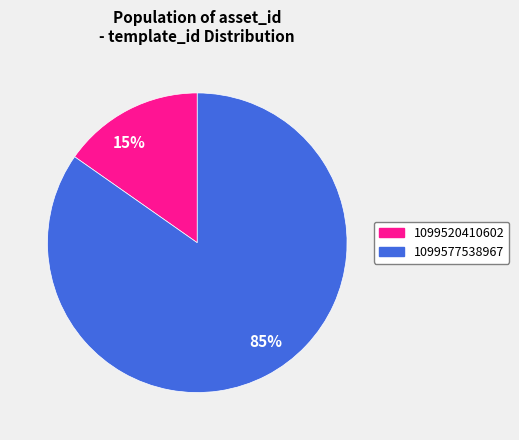

Is the sum of 85% and 15% greater than half?

Yes